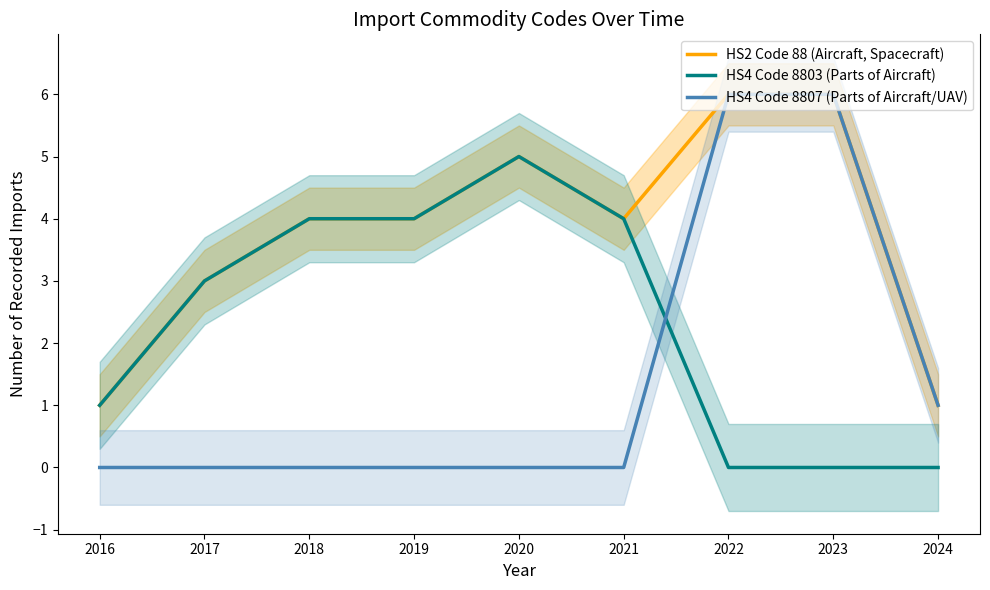

At which label does HS4 Code 8803 (Parts of Aircraft) reach its minimum?

2022